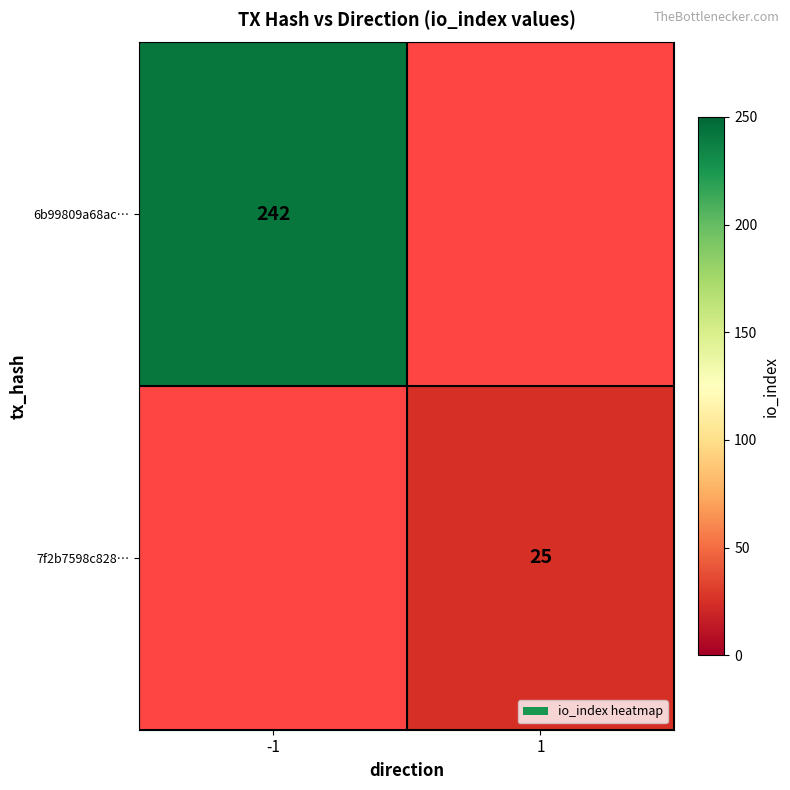

The 7f2b7598c828… series shows 7 at 1. True or false?

False